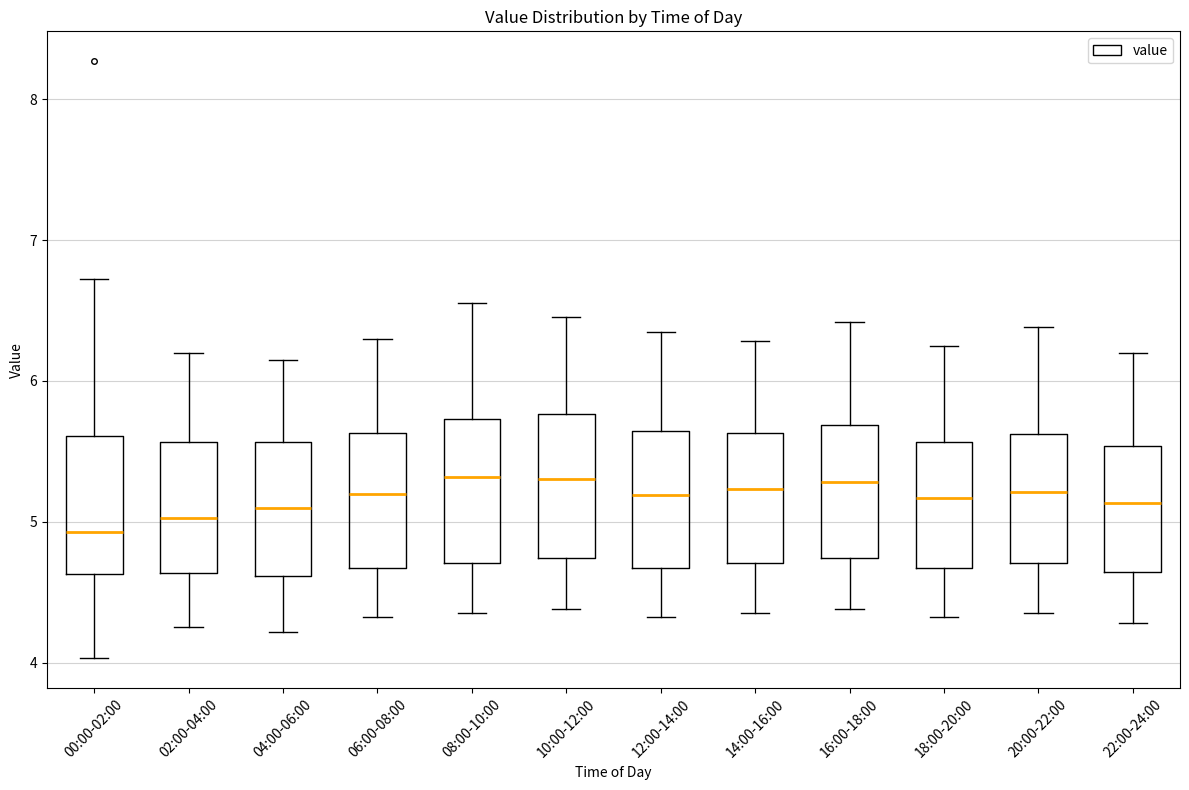

Reading left to right, read every box against the y-axis: the position of its median line, the range the box covers, and the ends of its whiskers. The values are not printed on the chart, so give them approximately, as read against the axis.

00:00-02:00: median 4.9, box 4.6 to 5.6, whiskers 4.0 to 6.7
02:00-04:00: median 5.0, box 4.6 to 5.6, whiskers 4.3 to 6.2
04:00-06:00: median 5.1, box 4.6 to 5.6, whiskers 4.2 to 6.2
06:00-08:00: median 5.2, box 4.7 to 5.6, whiskers 4.3 to 6.3
08:00-10:00: median 5.3, box 4.7 to 5.7, whiskers 4.4 to 6.6
10:00-12:00: median 5.3, box 4.7 to 5.8, whiskers 4.4 to 6.5
12:00-14:00: median 5.2, box 4.7 to 5.6, whiskers 4.3 to 6.4
14:00-16:00: median 5.2, box 4.7 to 5.6, whiskers 4.4 to 6.3
16:00-18:00: median 5.3, box 4.7 to 5.7, whiskers 4.4 to 6.4
18:00-20:00: median 5.2, box 4.7 to 5.6, whiskers 4.3 to 6.3
20:00-22:00: median 5.2, box 4.7 to 5.6, whiskers 4.4 to 6.4
22:00-24:00: median 5.1, box 4.6 to 5.5, whiskers 4.3 to 6.2